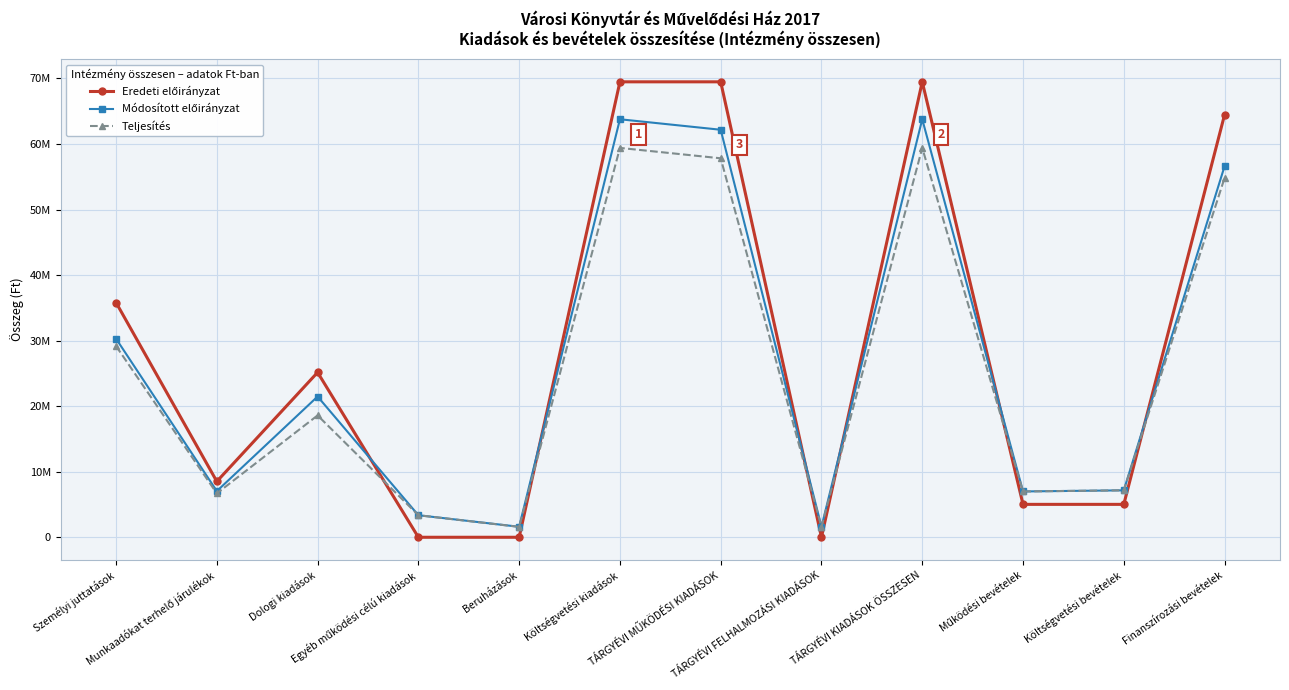

Is this an area chart (filled region under the line)?

No